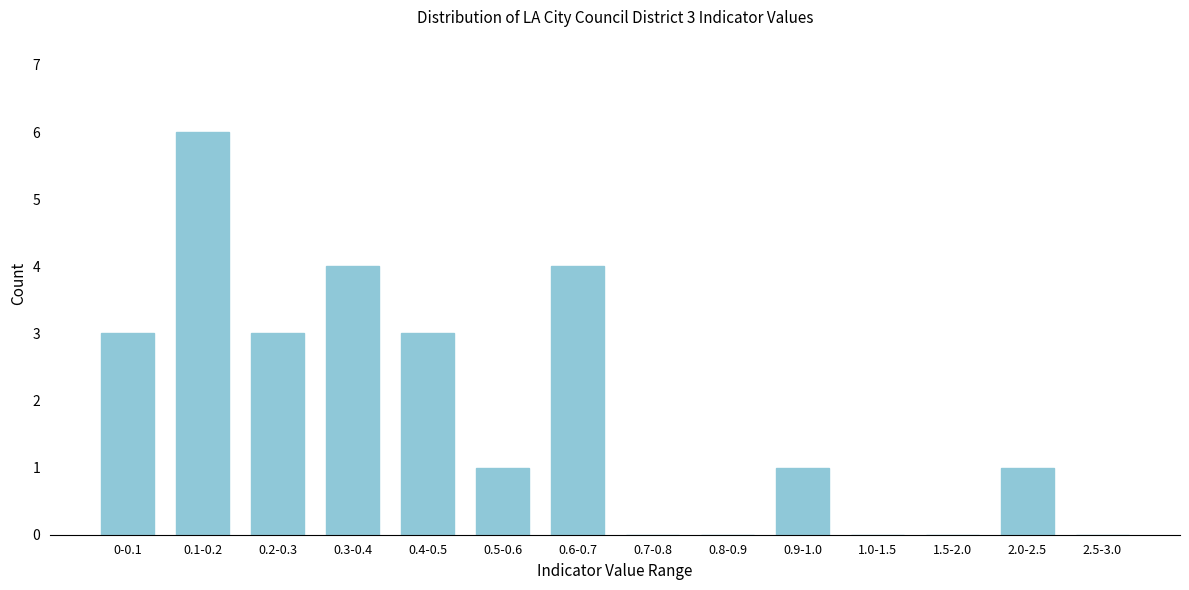

Reading left to right, list all the values displayed in this chart.

0-0.1=3	0.1-0.2=6	0.2-0.3=3	0.3-0.4=4	0.4-0.5=3	0.5-0.6=1	0.6-0.7=4	0.7-0.8=0	0.8-0.9=0	0.9-1.0=1	1.0-1.5=0	1.5-2.0=0	2.0-2.5=1	2.5-3.0=0